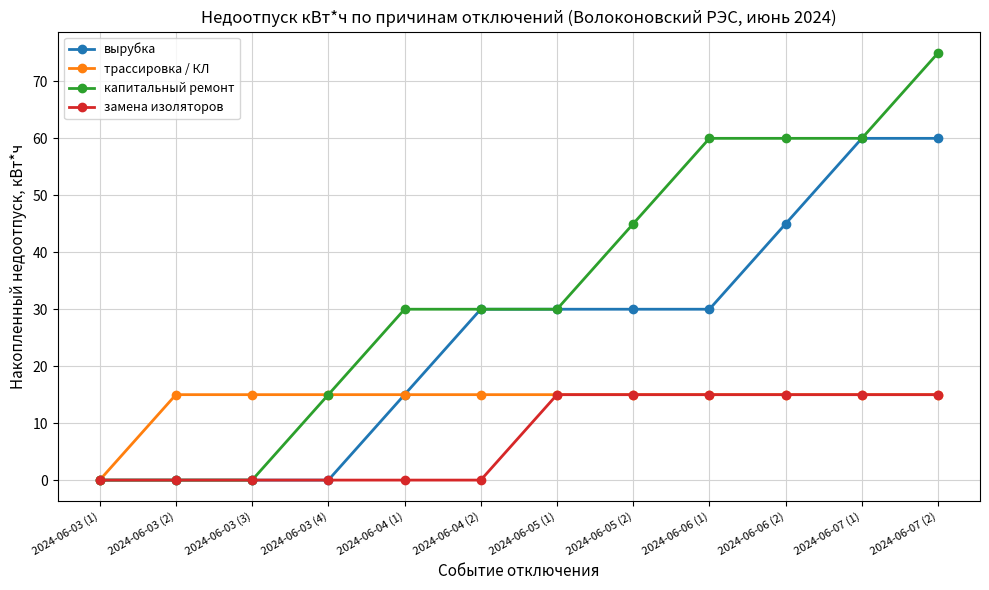

Reading left to right, what are all the values shown in this chart?

вырубка: 0	0	0	0	15	30	30	30	30	45	60	60
трассировка / КЛ: 0	15	15	15	15	15	15	15	15	15	15	15
капитальный ремонт: 0	0	0	15	30	30	30	45	60	60	60	75
замена изоляторов: 0	0	0	0	0	0	15	15	15	15	15	15